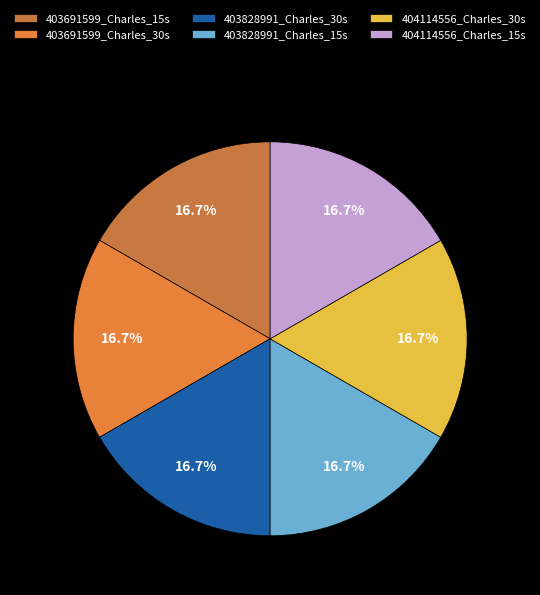

How many slices are in this pie chart?

6